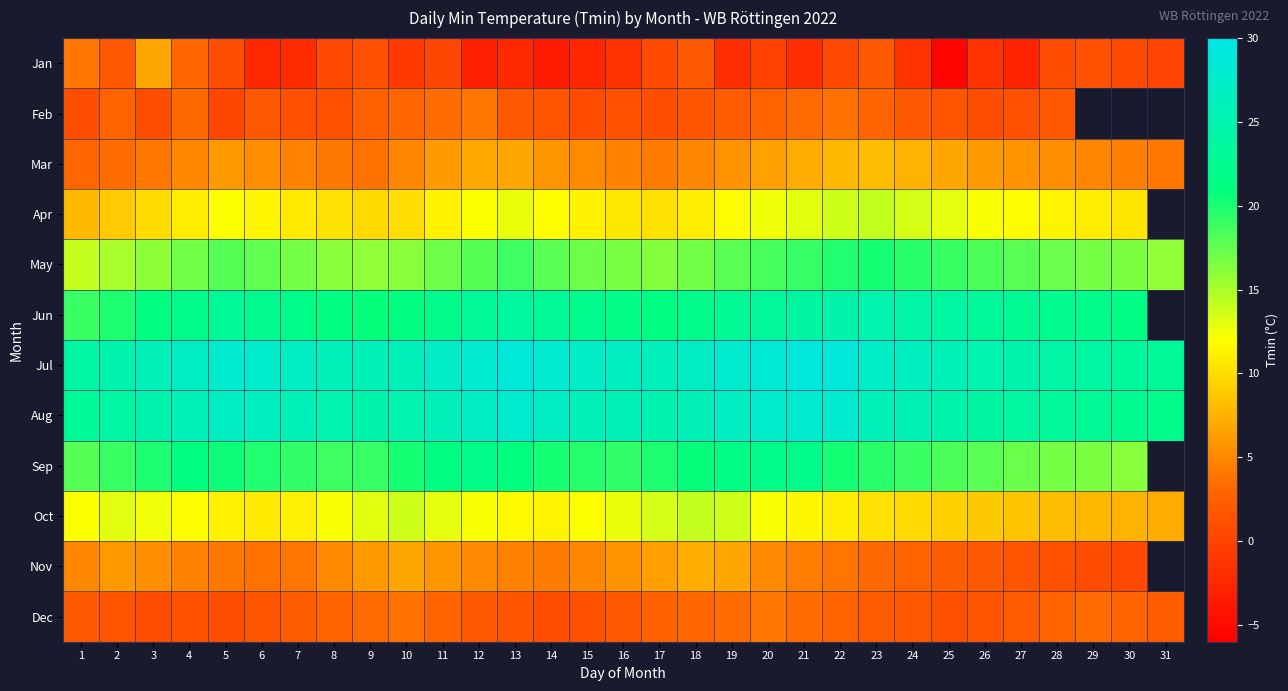

What is the spread (max minus min) of values at 16?

28.1